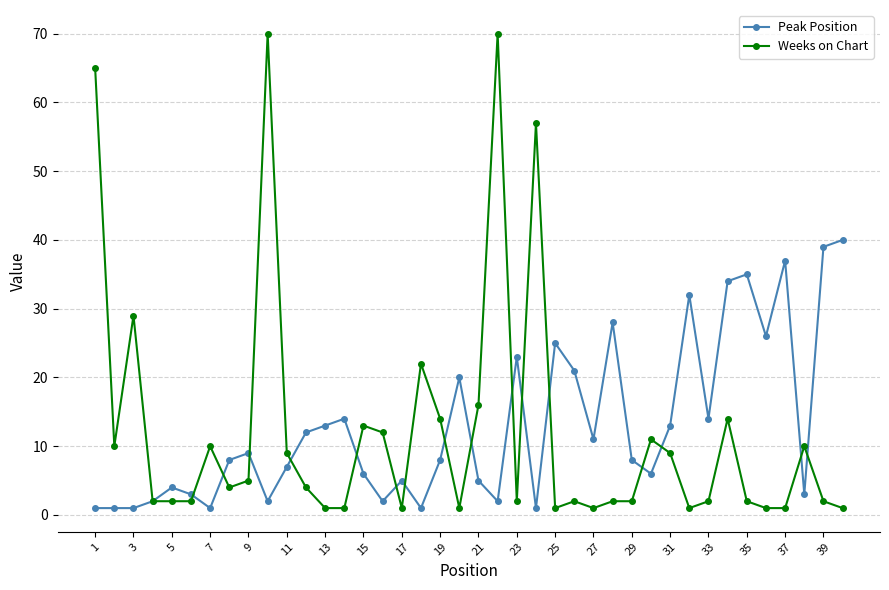

Is this an area chart (filled region under the line)?

No